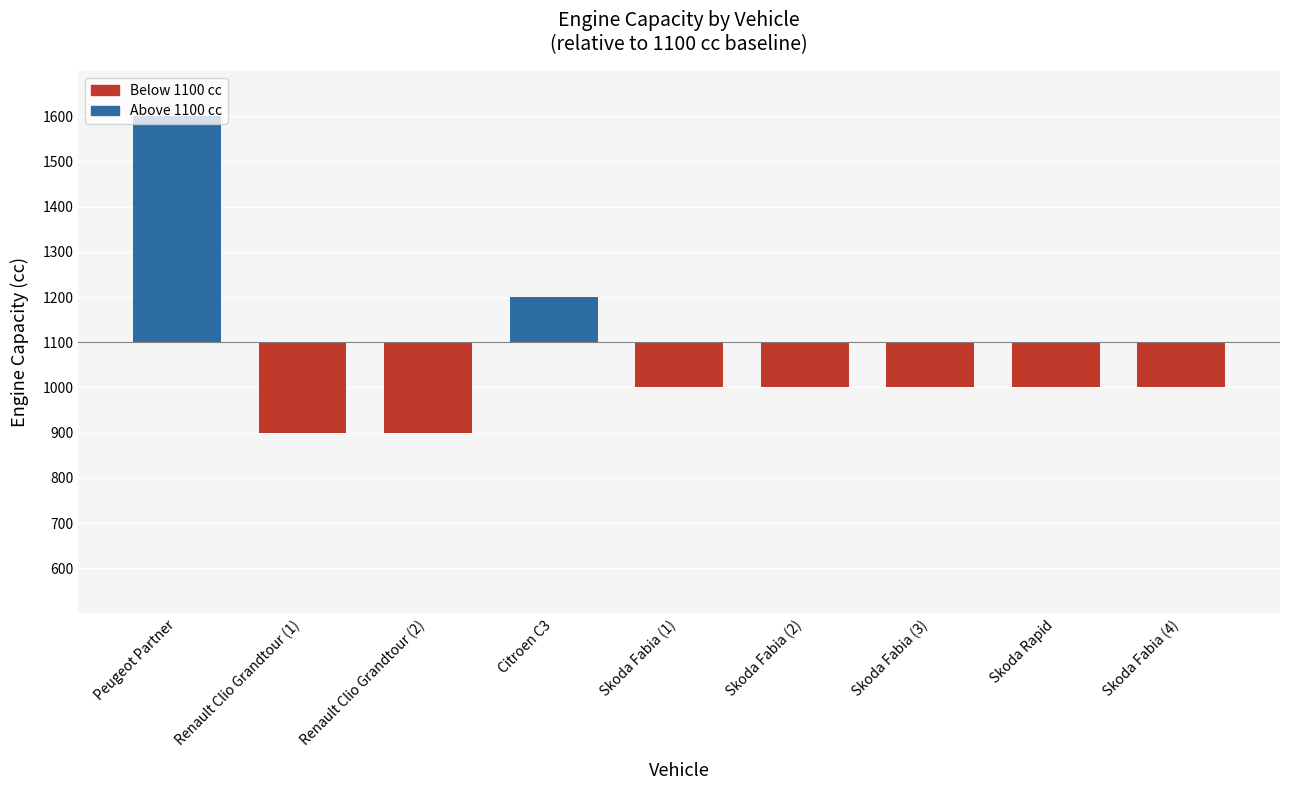

Which label corresponds to the largest value in the chart?

Peugeot Partner